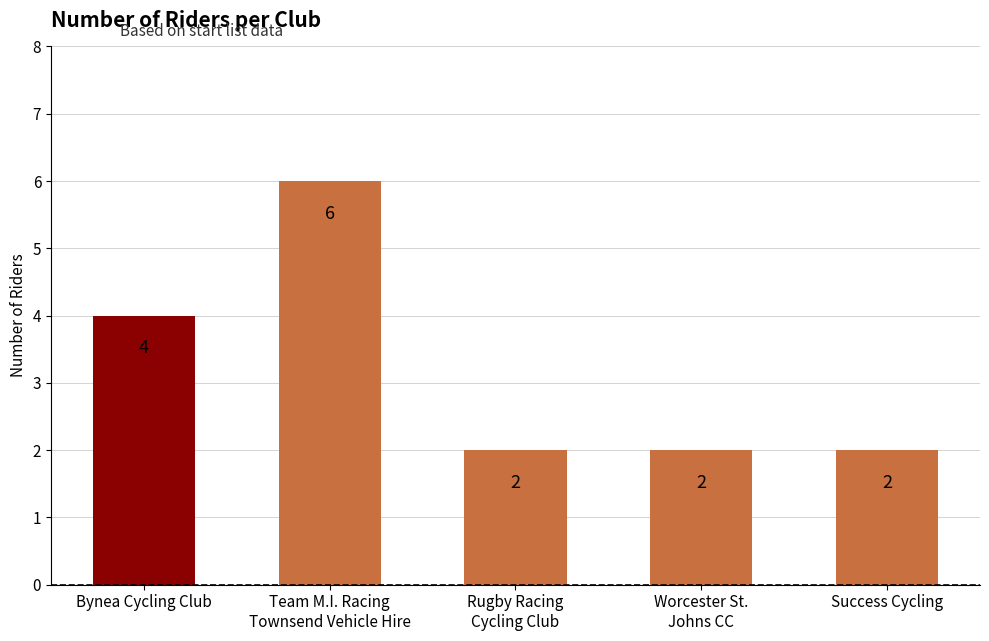

Reading right to left, extract all data points from this chart.

2	2	2	6	4